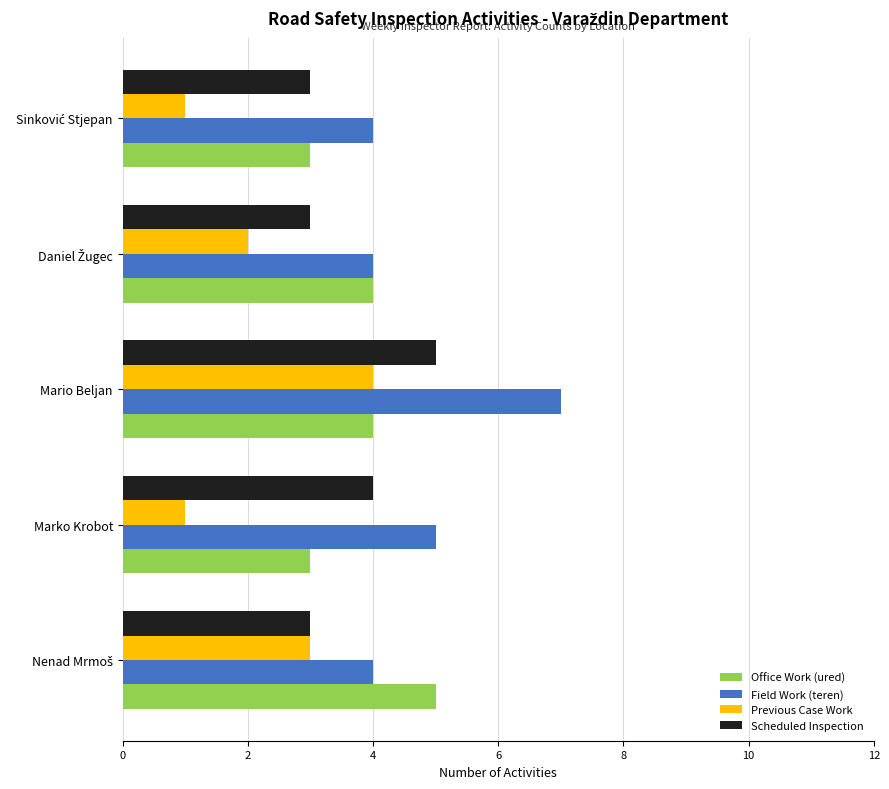

What is the sum of all Field Work (teren) values?

24